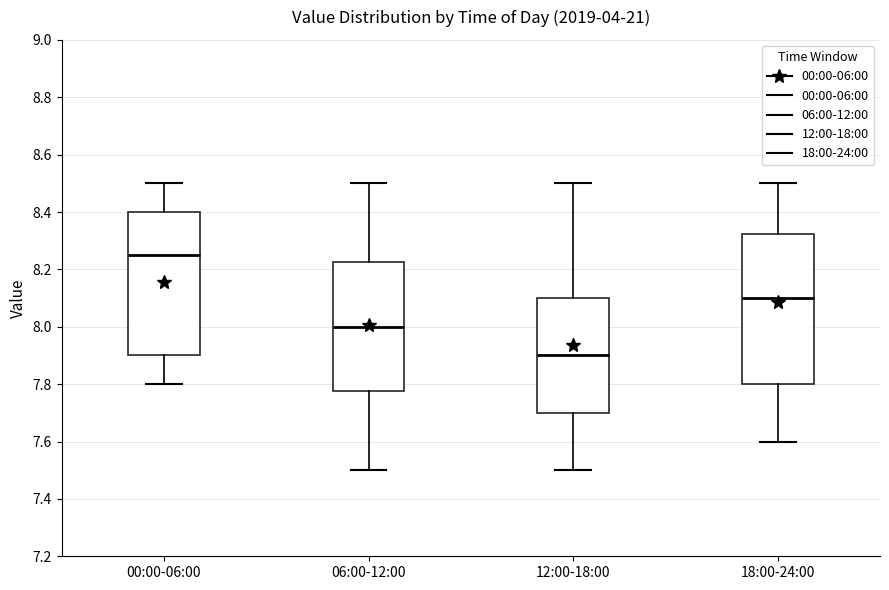

Where is the lower edge of the box for 12:00-18:00 on the y-axis? The values are not printed on the chart, so give them approximately, as read against the axis.

7.70